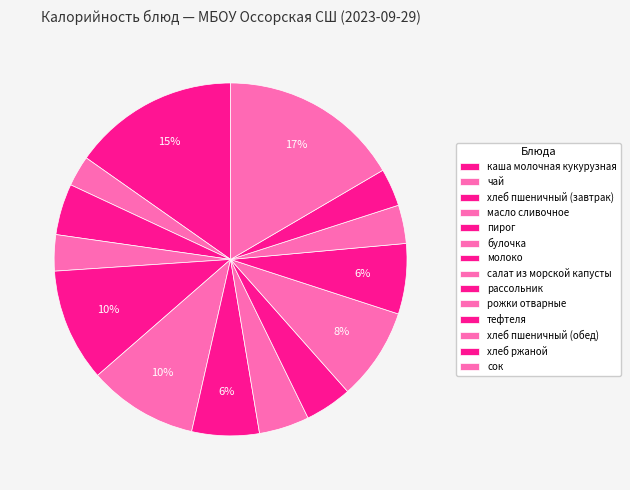

What is the change in value from рассольник to хлеб пшеничный (обед)?

-15.7